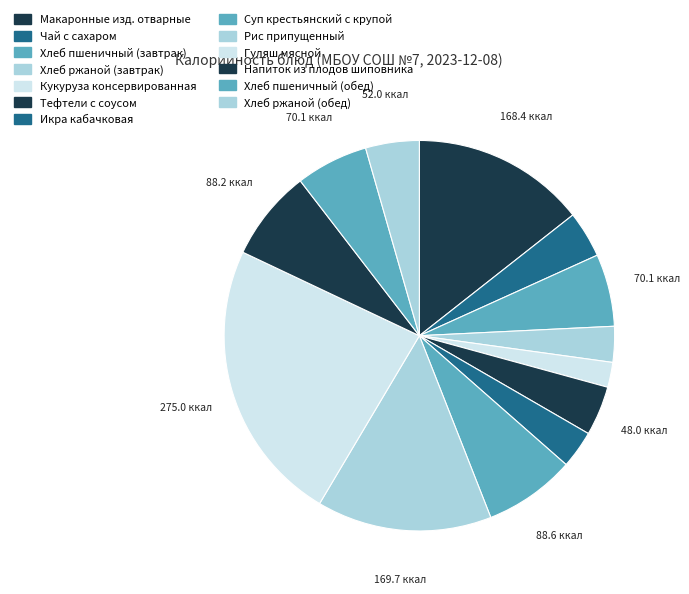

To the nearest percent, what is the difference between the Кукуруза консервированная and Хлеб пшеничный (обед) slice percentages?

4%